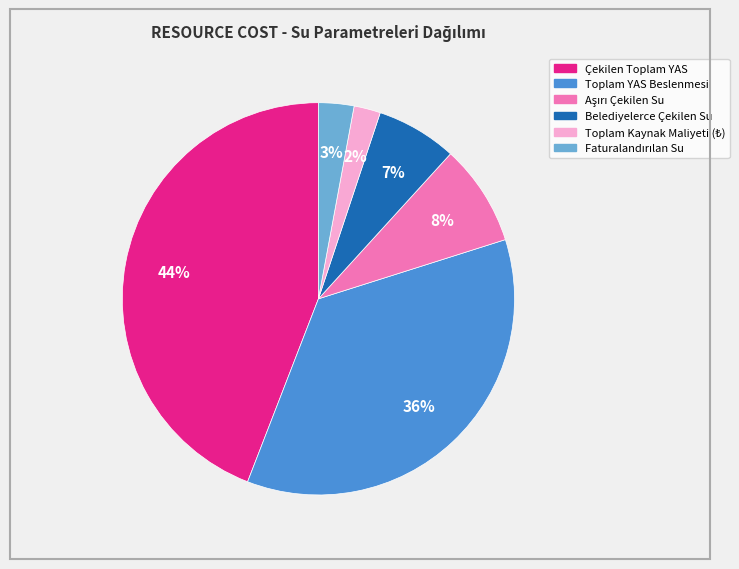

The Toplam YAS Beslenmesi slice represents 36% of the pie. True or false?

True